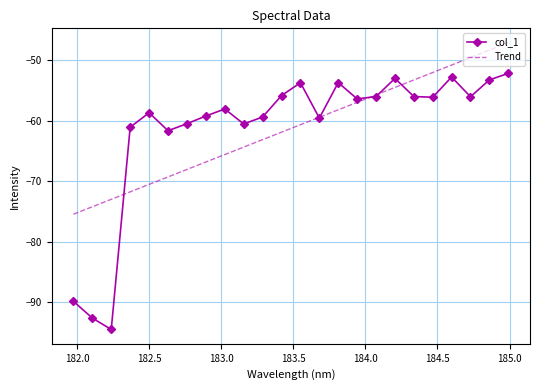

What is the maximum value for Trend?

-47.1